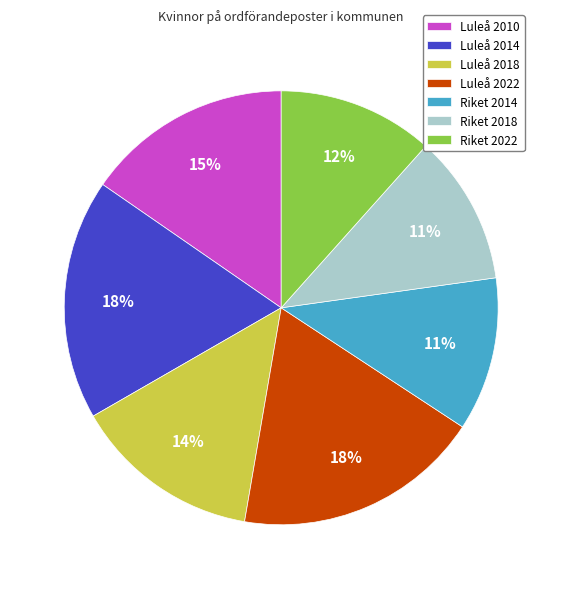

To the nearest percent, what is the average slice percentage?

14%